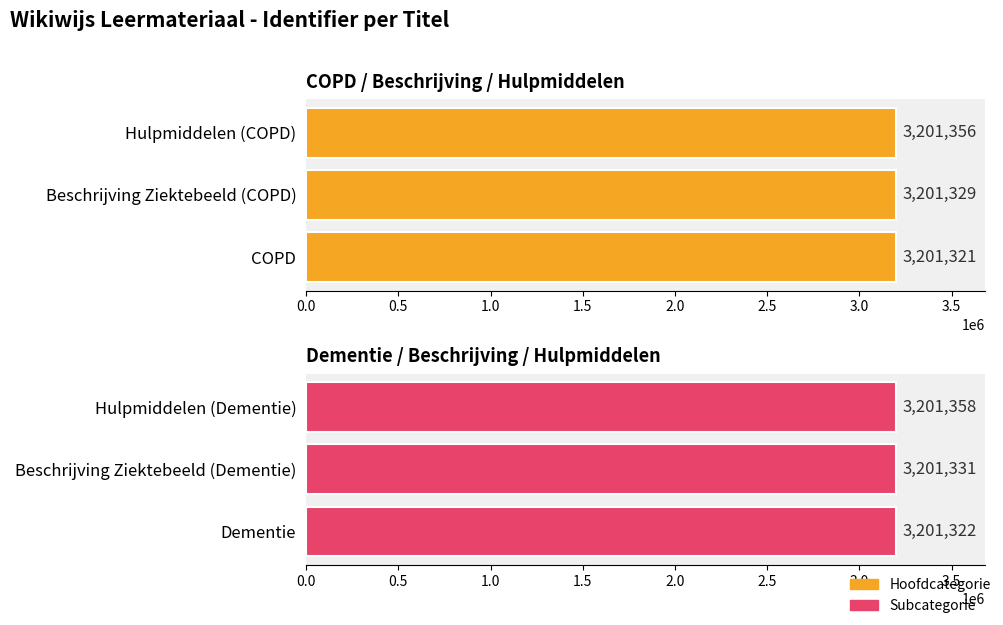

What is the value of the Group 2 bar at the 3rd from the left?

3201358